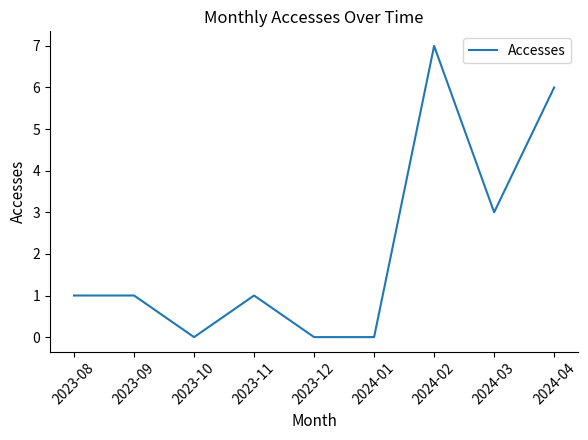

Is it true that the value at 2024-01 is -2?

False